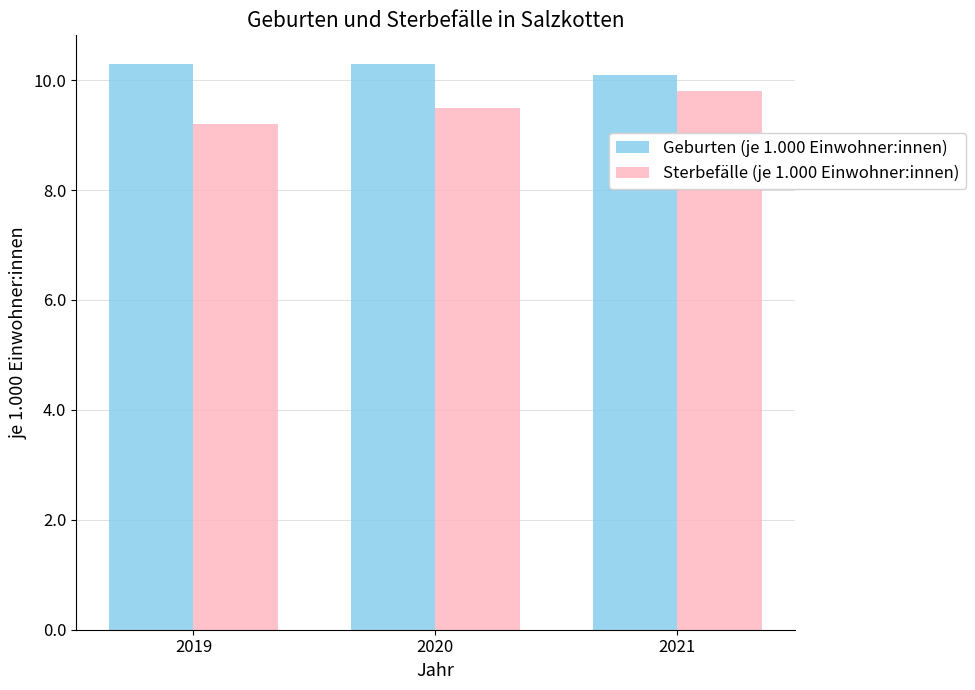

Reading right to left, what are all the values shown in this chart?

Geburten (je 1.000 Einwohner:innen): 2021=10.1	2020=10.3	2019=10.3
Sterbefälle (je 1.000 Einwohner:innen): 2021=9.8	2020=9.5	2019=9.2